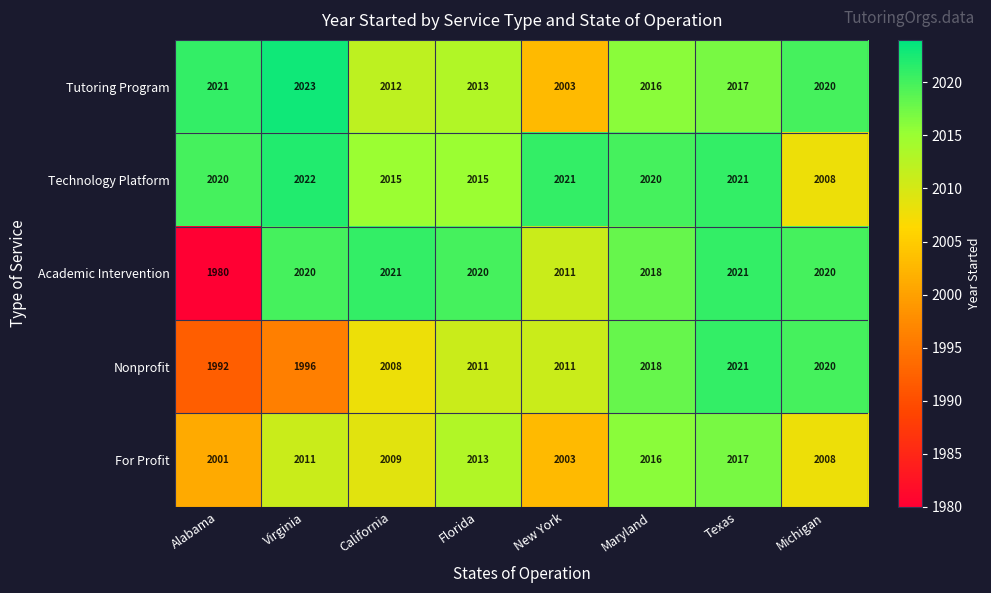

What is the total value across all series at California?

10065